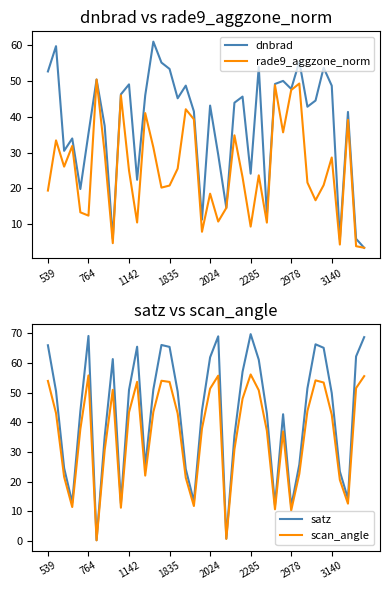

Which category has the highest value in the dnbrad series?

13